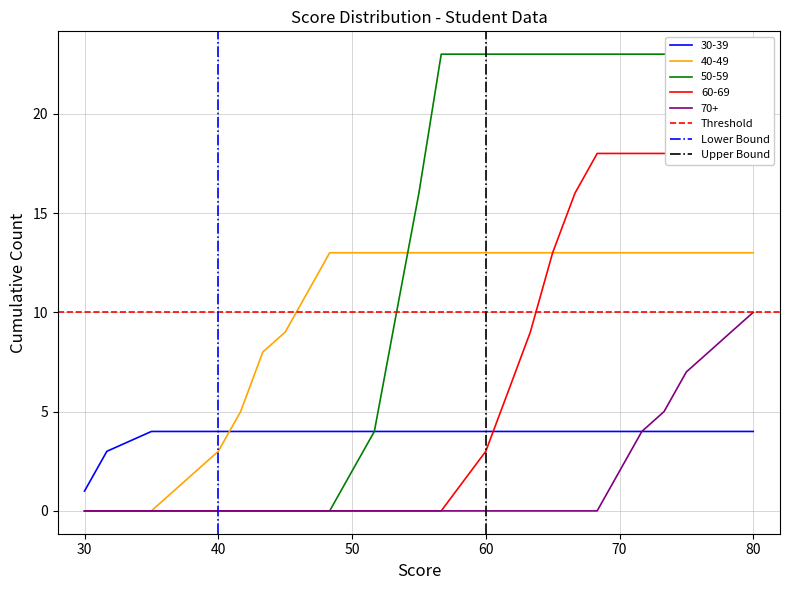

Does the chart display data point markers on the line(s)?

No